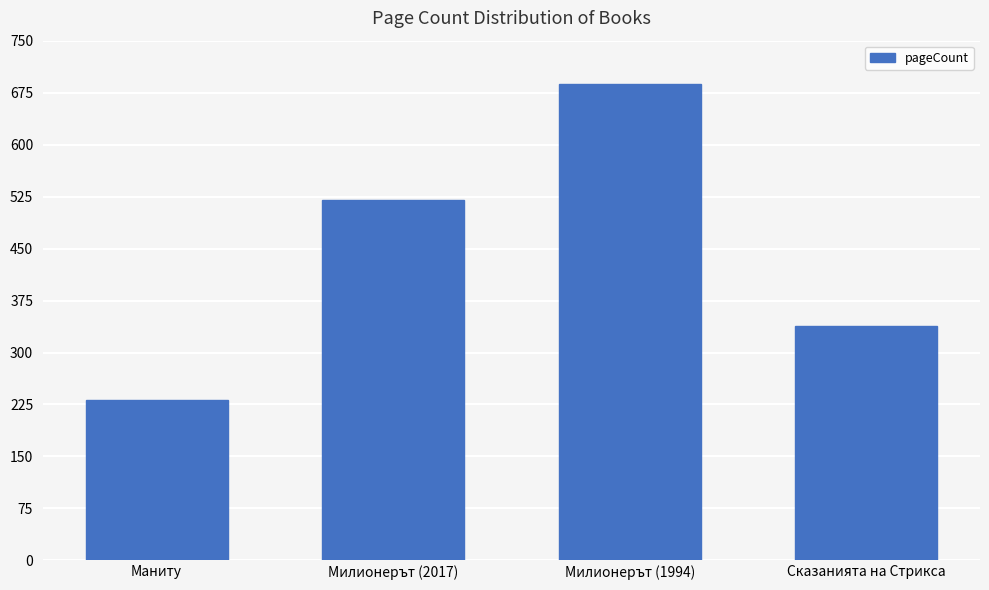

How many bars are there in total?

4